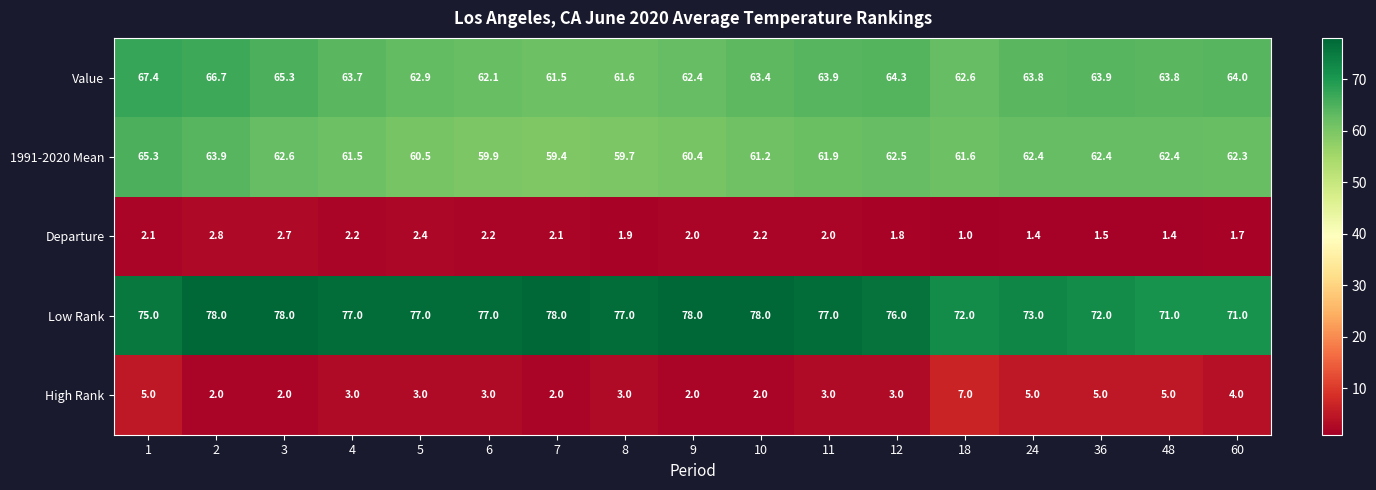

At which label is 1991-2020 Mean closest to 62?

11